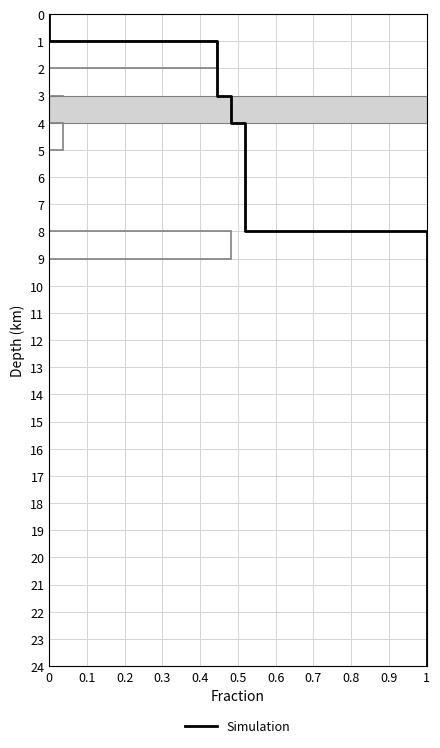

List the labels in order of value, smallest first.

0, 0.1, 0.2, 0.3, 0.4, 0.5, 0.6, 0.7, 0.8, 0.9, 1, 11, 12, 13, 14, 15, 16, 17, 18, 19, 20, 21, 22, 23, 24